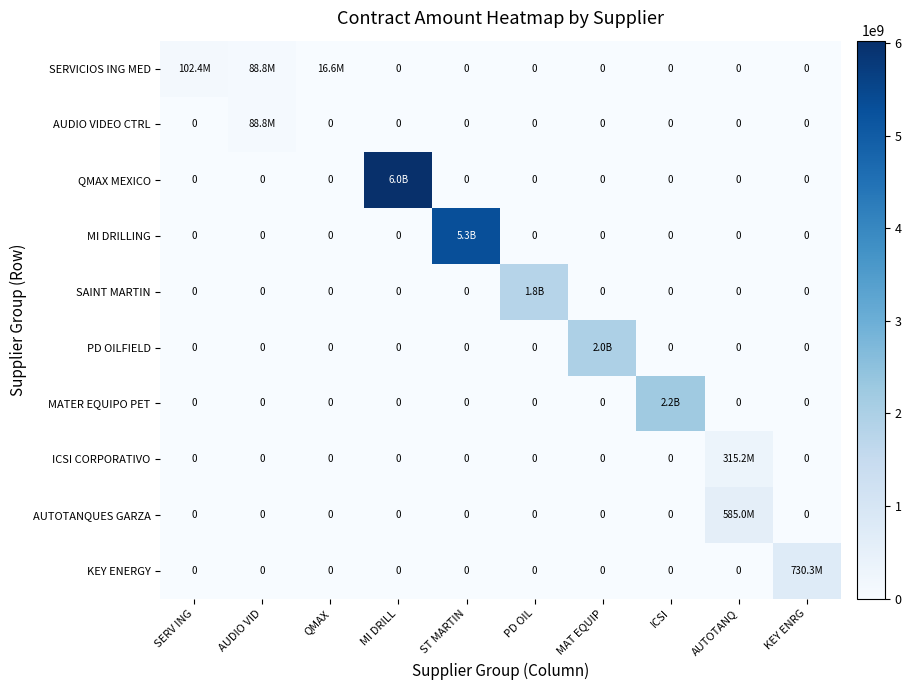

What is the difference between the SERVICIOS ING MED values at MI DRILL and QMAX?

16629771.3